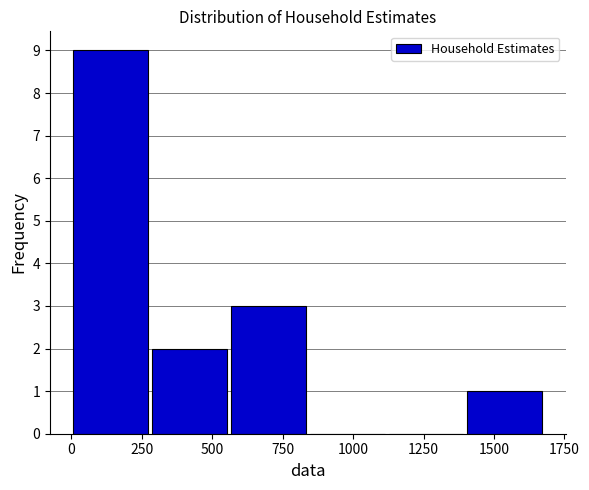

Reading left to right, transcribe this chart: for each bar, give the range it covers on the x-axis and its height. Neither the bar edges nor the heights are printed on the chart, so give them approximately, as read against the axes.

0 to 300: 9
300 to 550: 2
550 to 850: 3
850 to 1100: 0
1100 to 1400: 0
1400 to 1700: 1